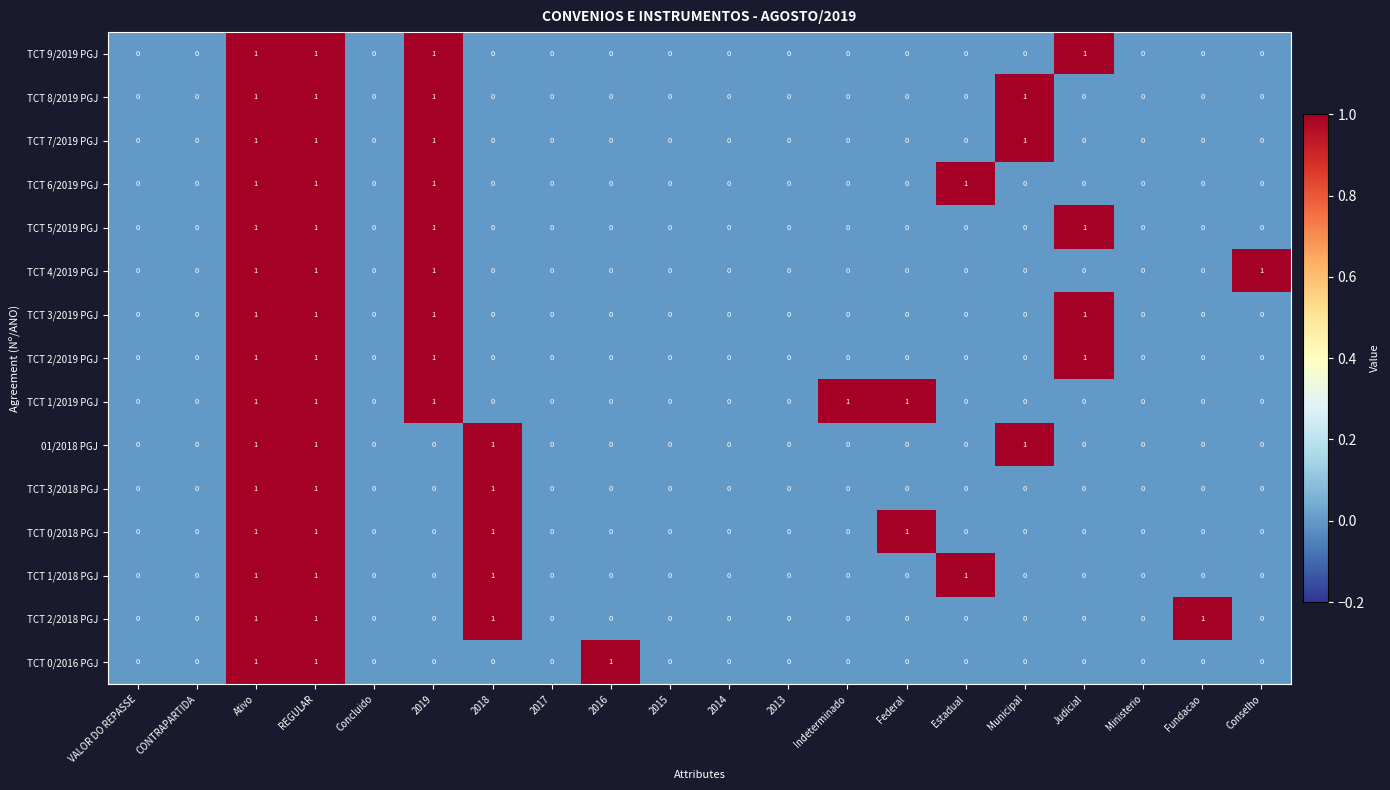

How many categories are shown in the chart?

20